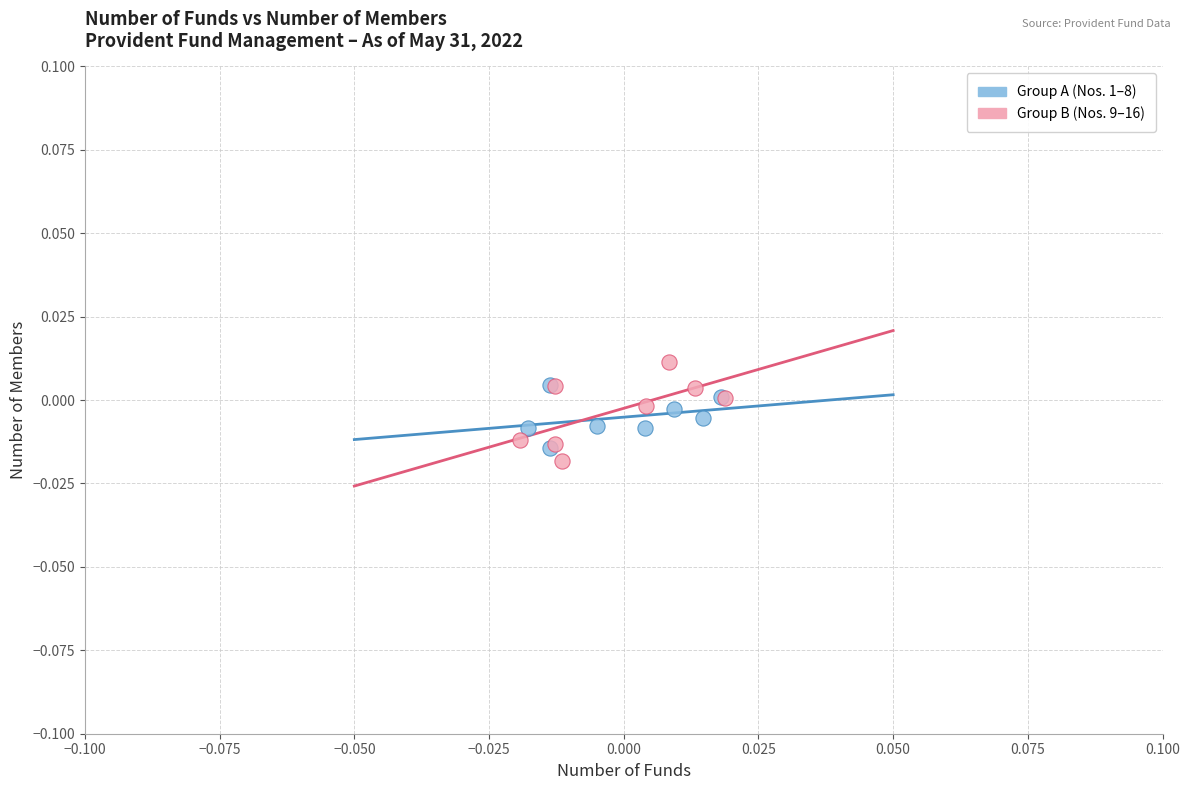

Which series contains the highest Y value?

Group B (Nos. 9–16)